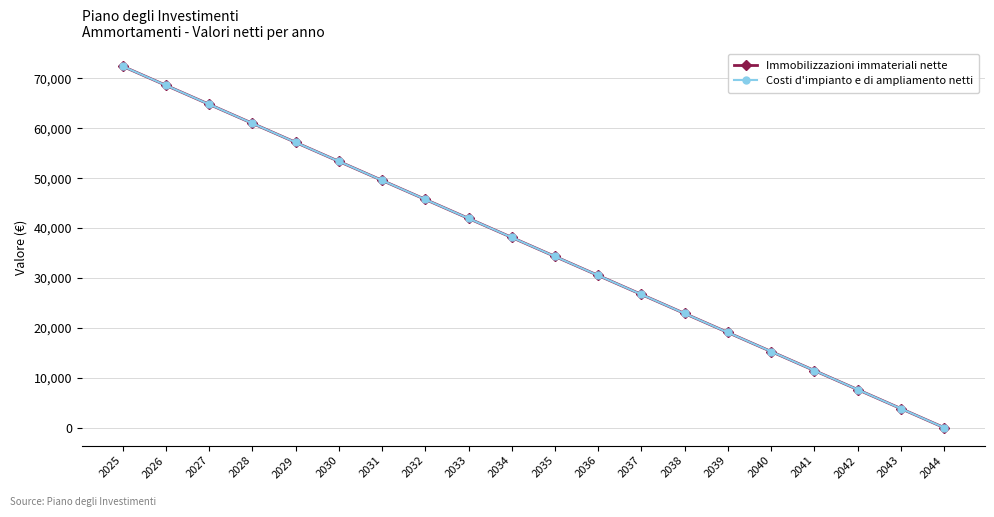

Does the chart have visible grid lines?

Yes